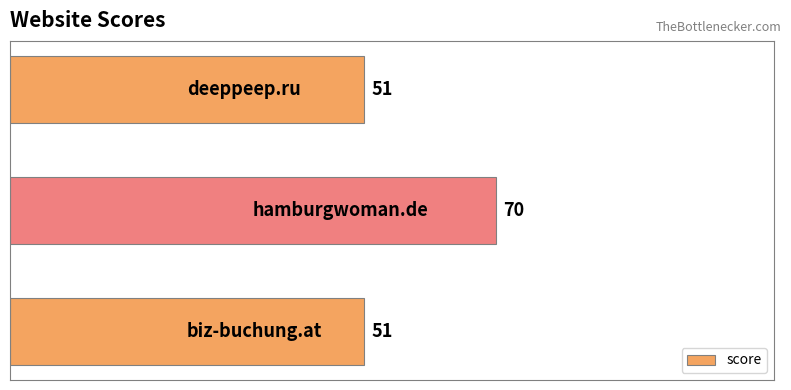

Count the number of data series in this chart.

1